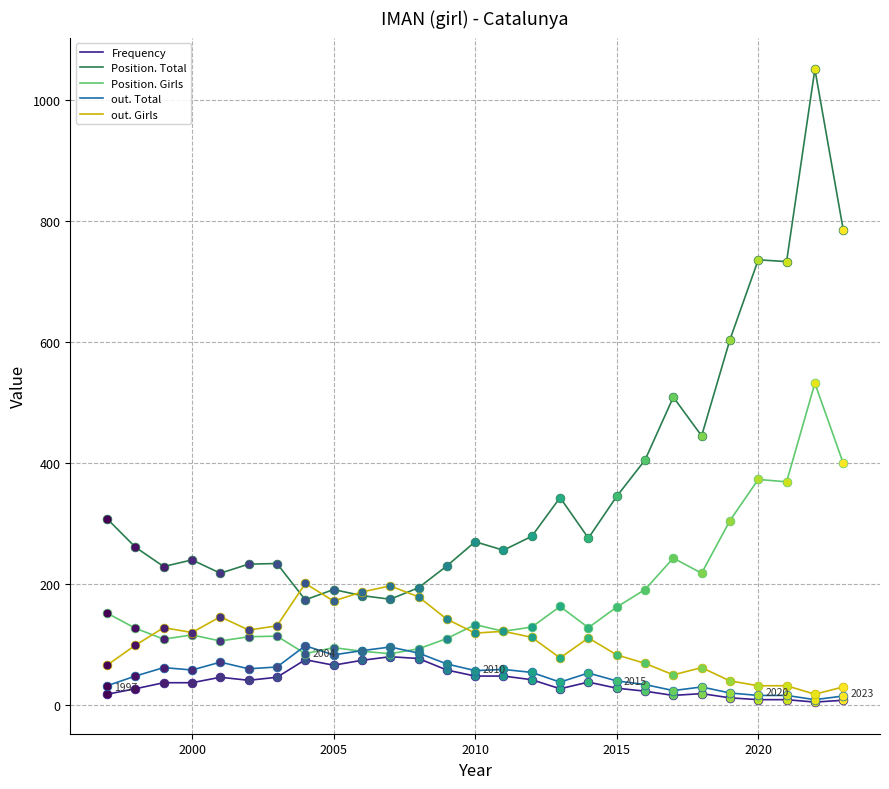

Which series has the largest total across all categories?

Position. Total